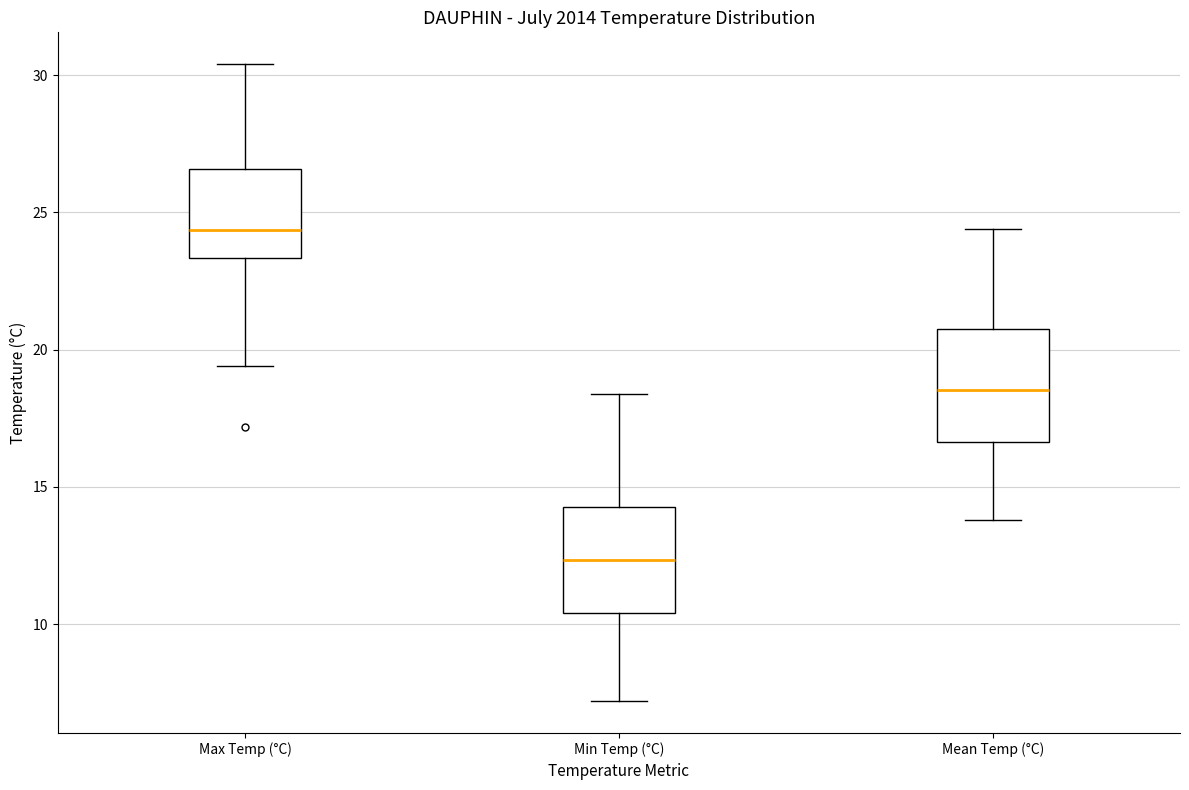

Reading left to right, transcribe this box plot: for each box, give where its median line is, the range the box spans, and where its two whiskers end, as read against the y-axis. The values are not printed on the chart, so give them approximately, as read against the axis.

Max Temp (°C): median 24.5, box 23.5 to 26.5, whiskers 19.5 to 30.5
Min Temp (°C): median 12.5, box 10.5 to 14.5, whiskers 7.0 to 18.5
Mean Temp (°C): median 18.5, box 16.5 to 21.0, whiskers 14.0 to 24.5